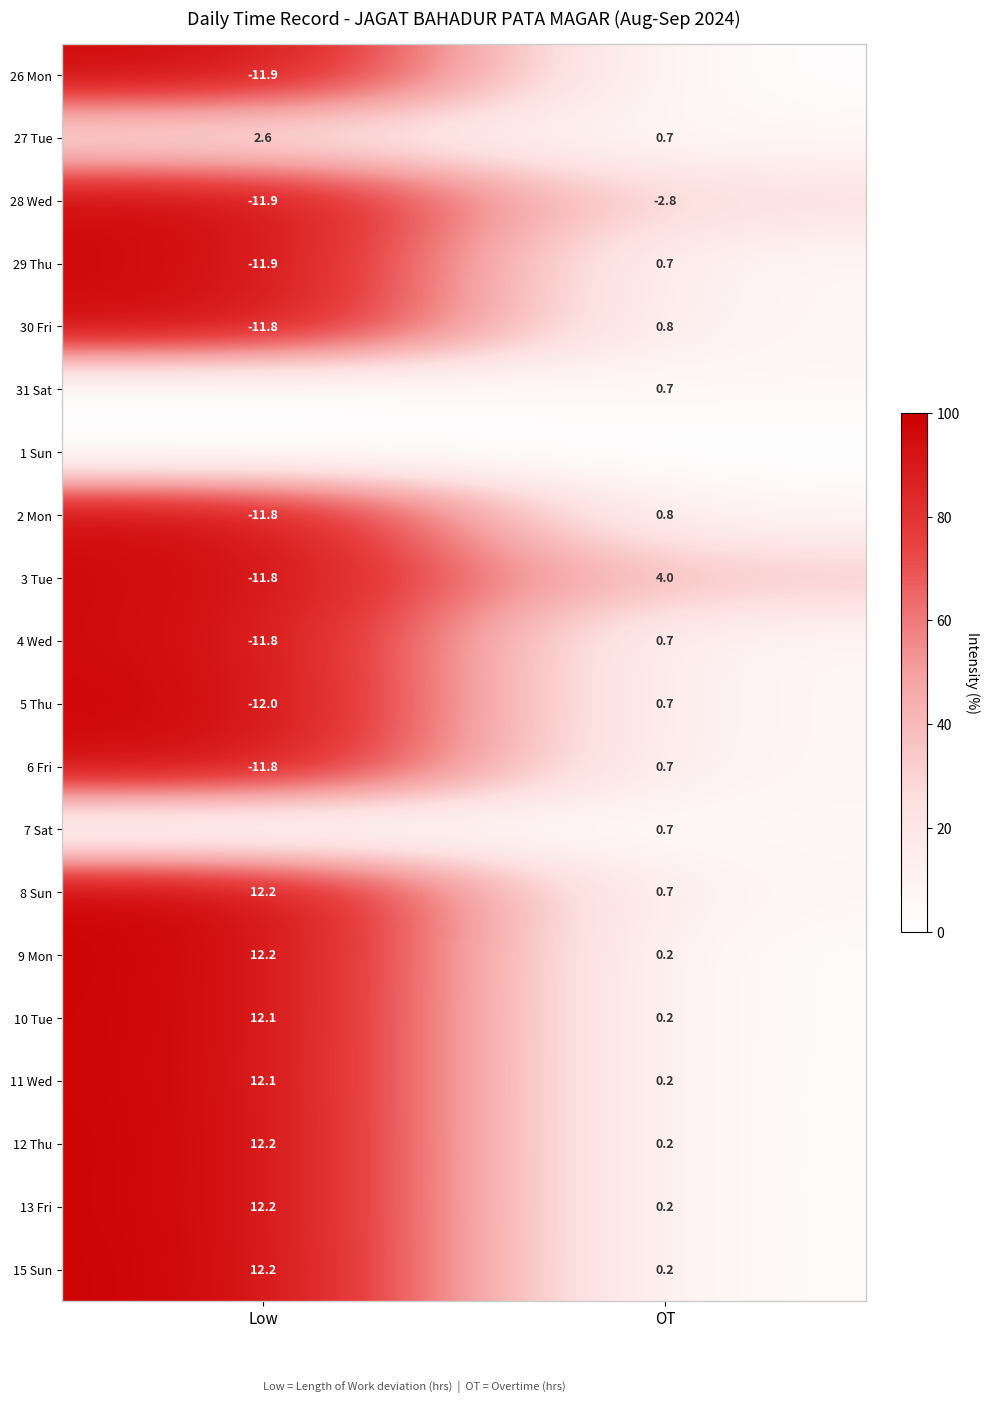

At how many categories does at least one series exceed 90?

1